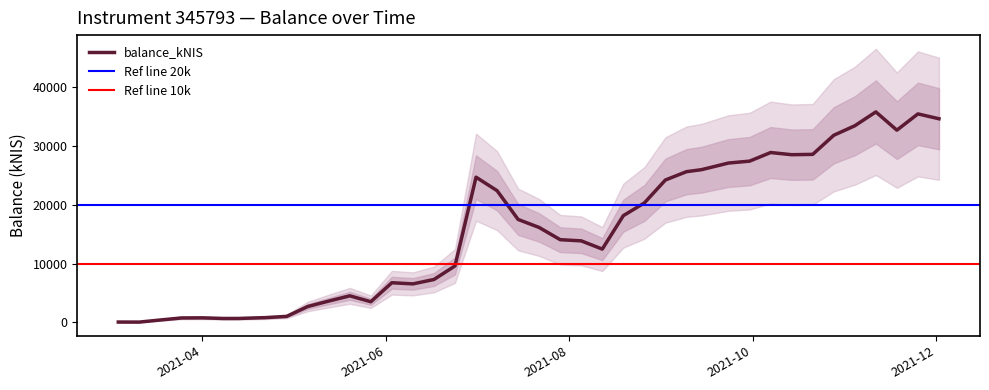

What is the label of the 37th point from the right?

2021-03-25